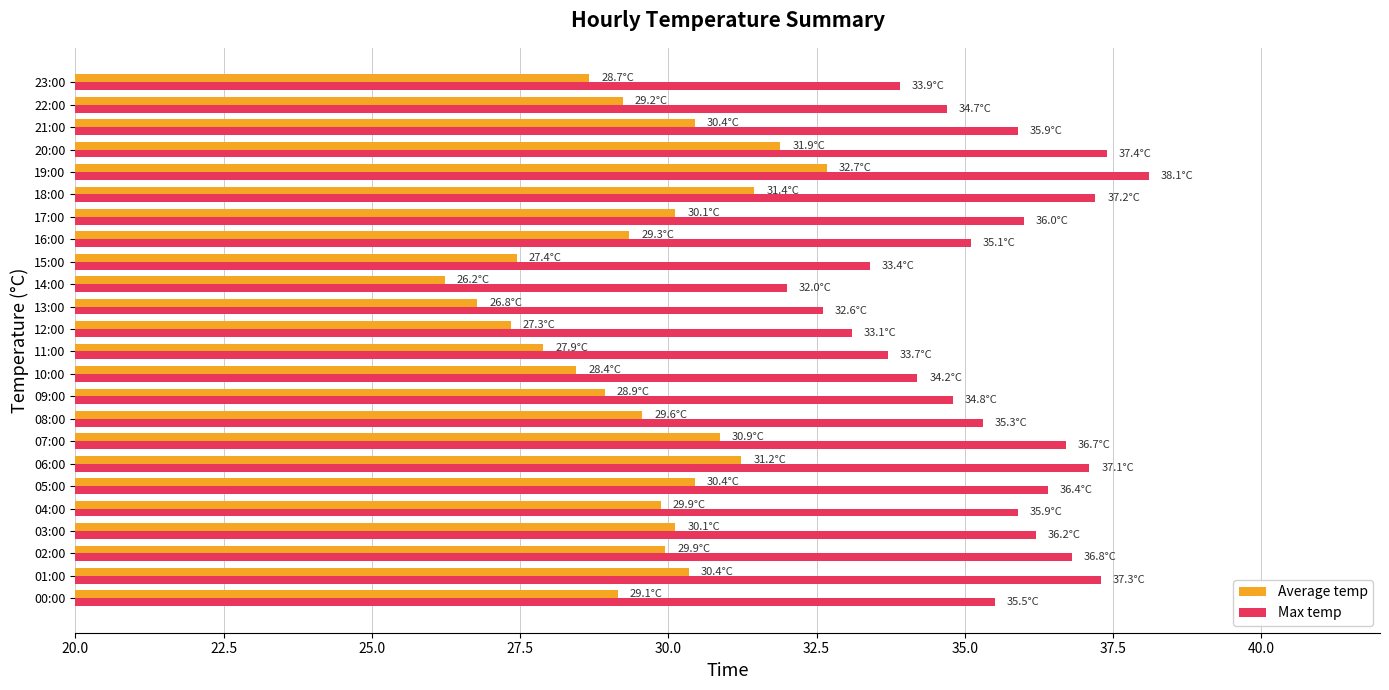

At how many categories does at least one series exceed 37?

5